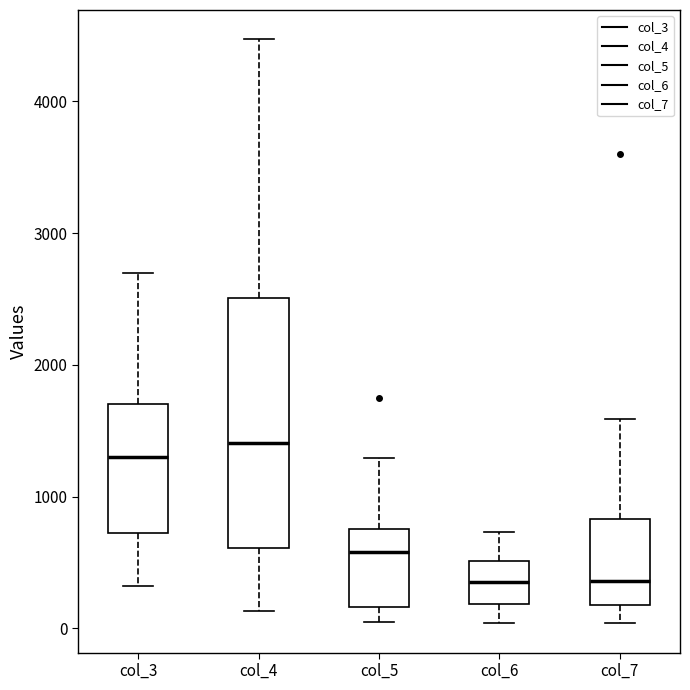

Where is the lower edge of the box for col_4 on the y-axis? The values are not printed on the chart, so give them approximately, as read against the axis.

600